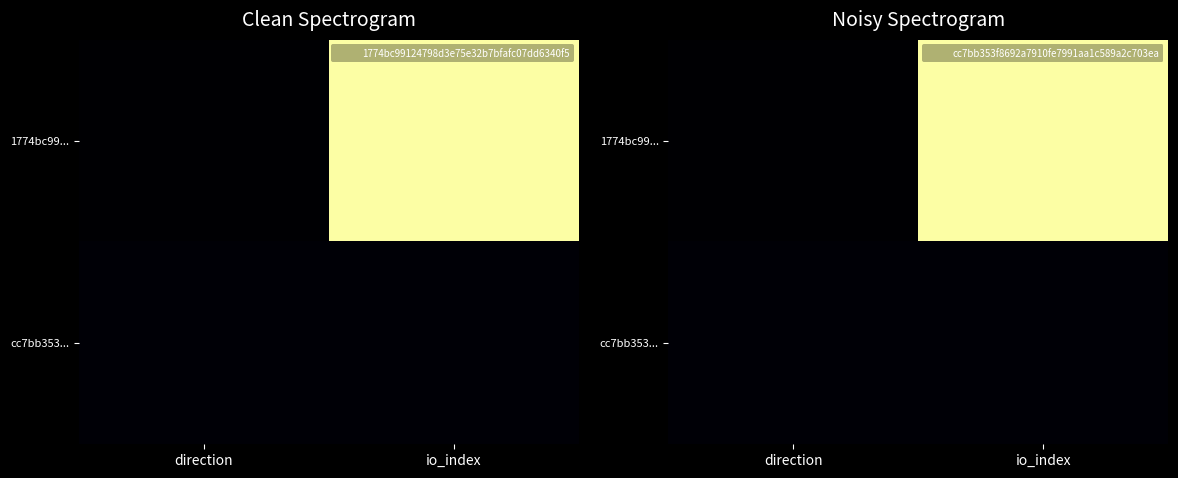

True or false: 1774bc99... has a value of 1.0 at io_index.

True